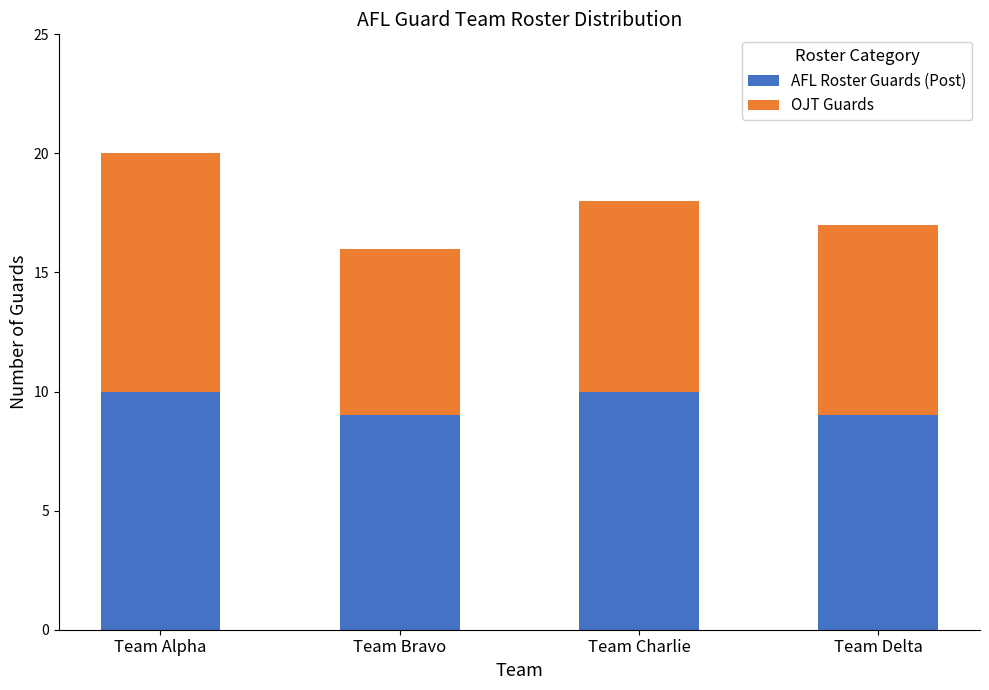

Reading left to right, transcribe the values for AFL Roster Guards (Post).

10	9	10	9